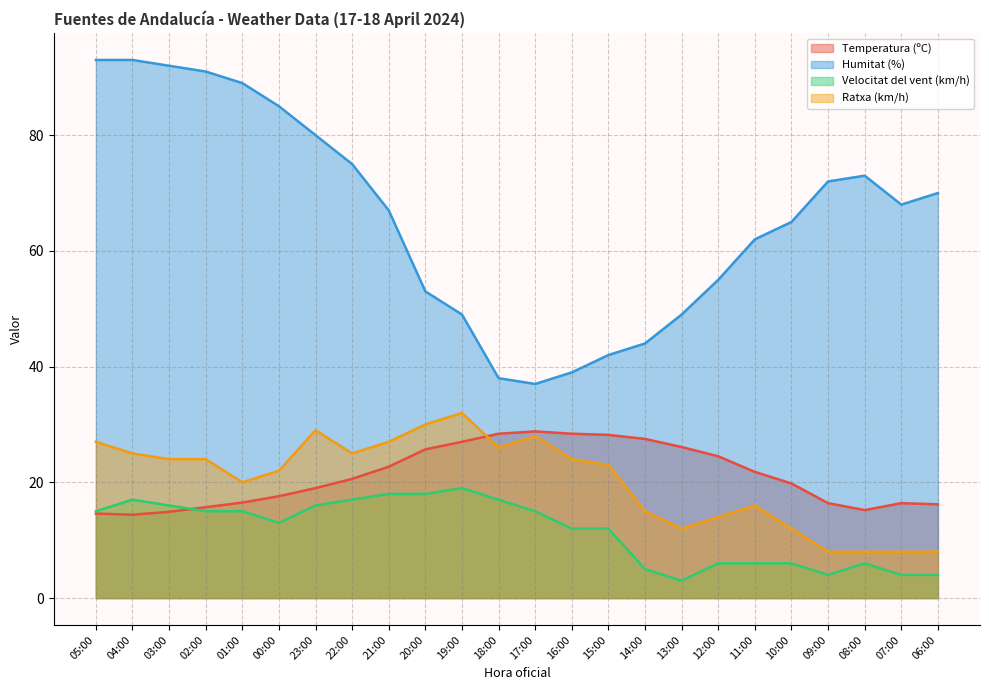

What is the minimum value for Temperatura (ºC)?

14.4